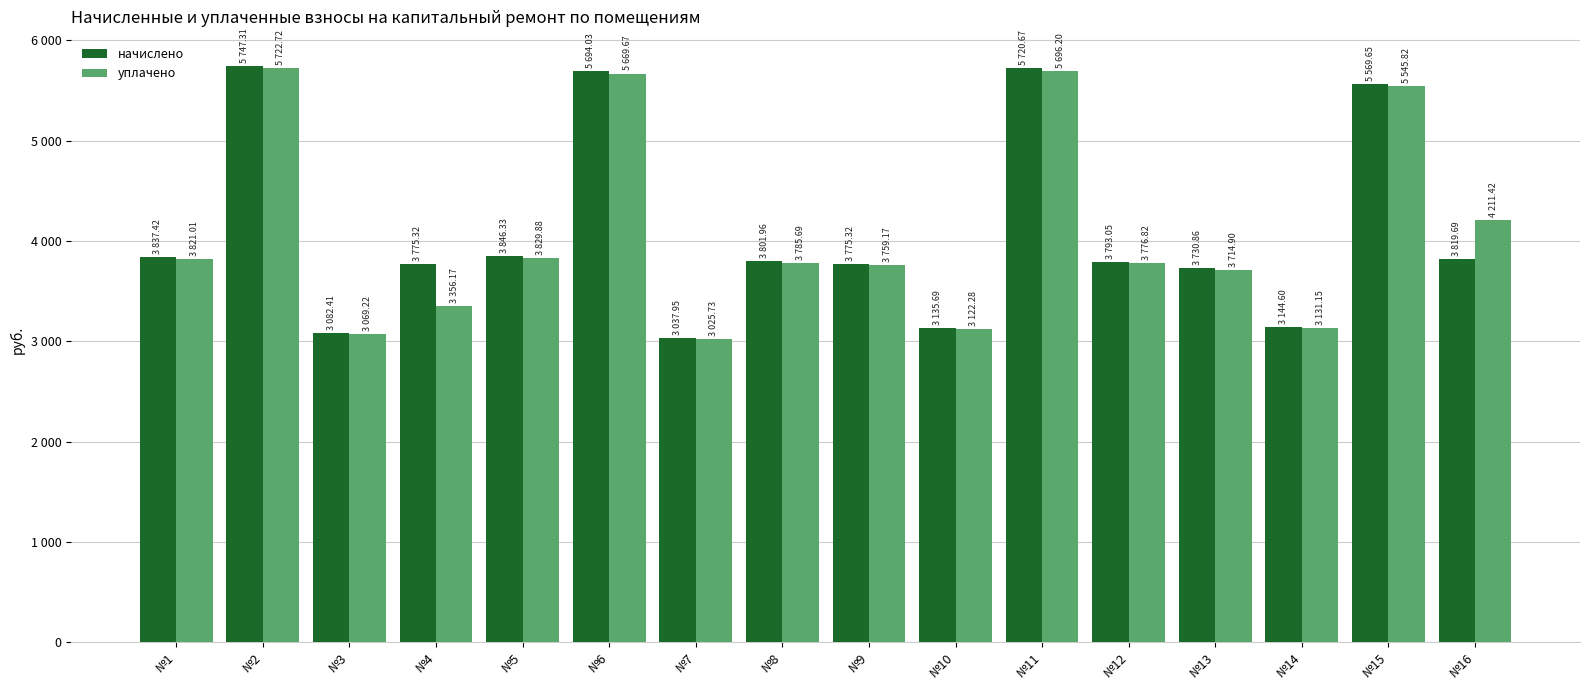

Which series changed the most between №8 and №10?

начислено